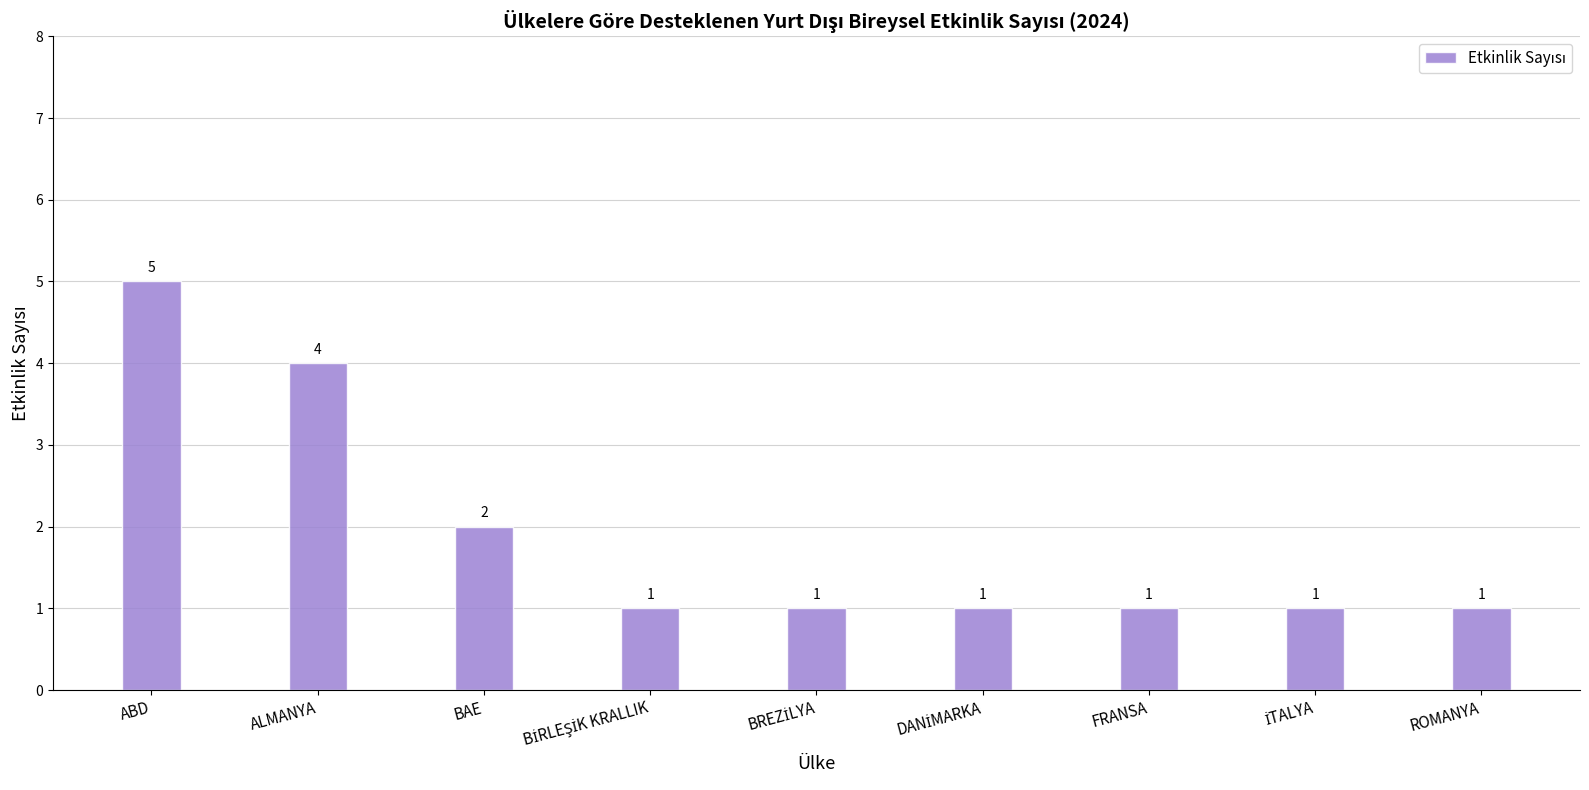

What is the maximum value shown in the chart?

5